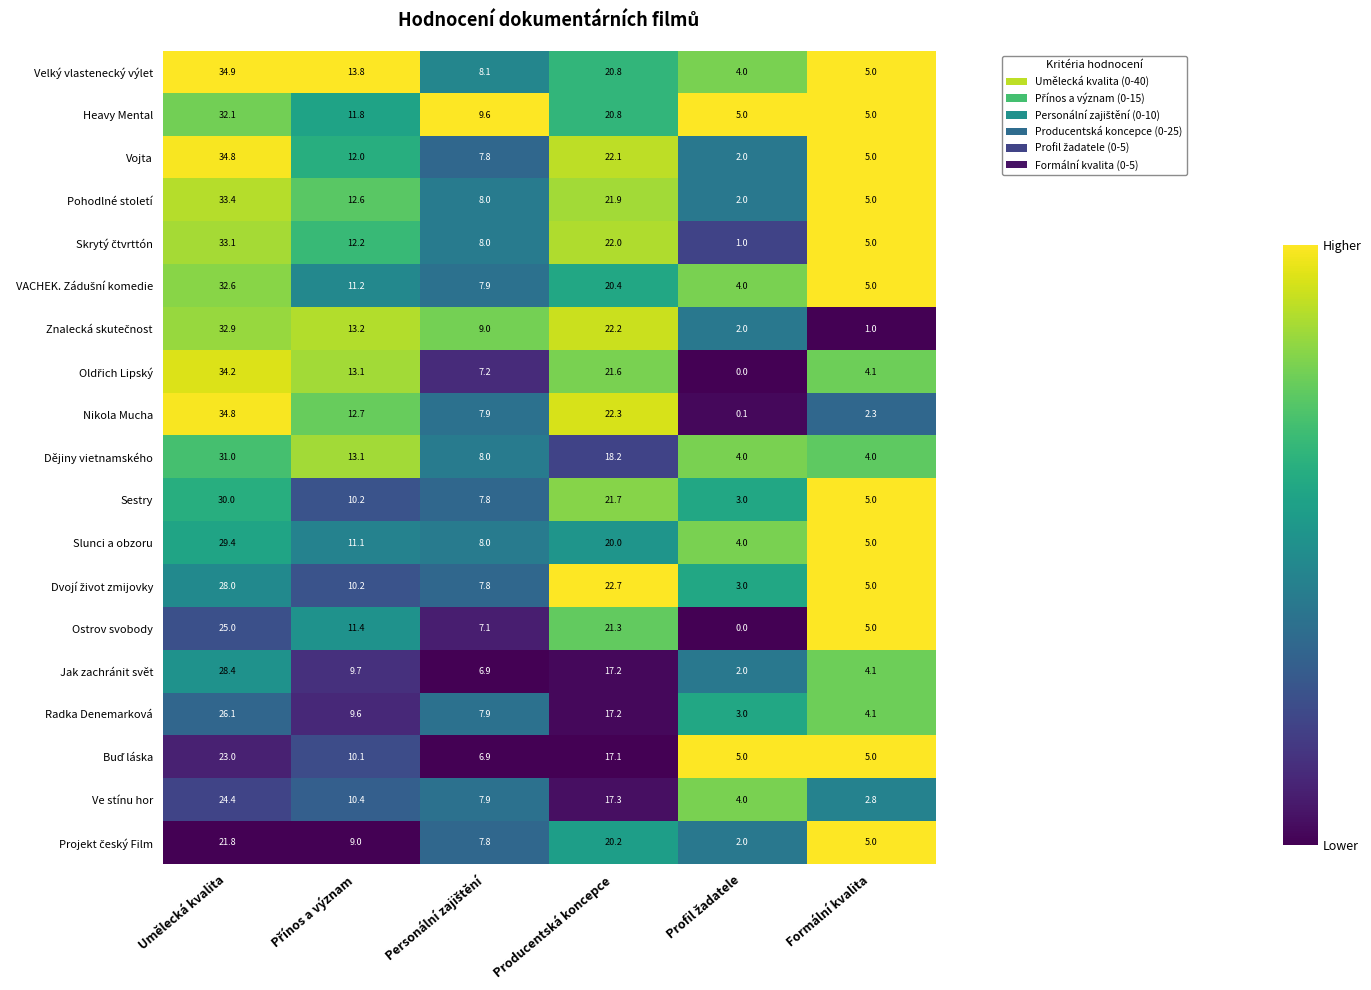

How many data points does each series have?

6